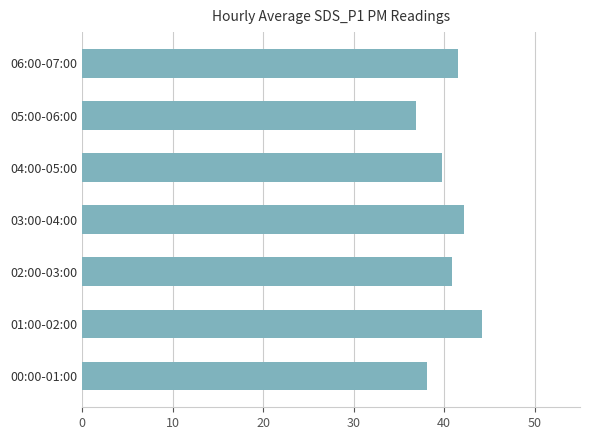

What is the difference between the maximum and minimum values?

7.3